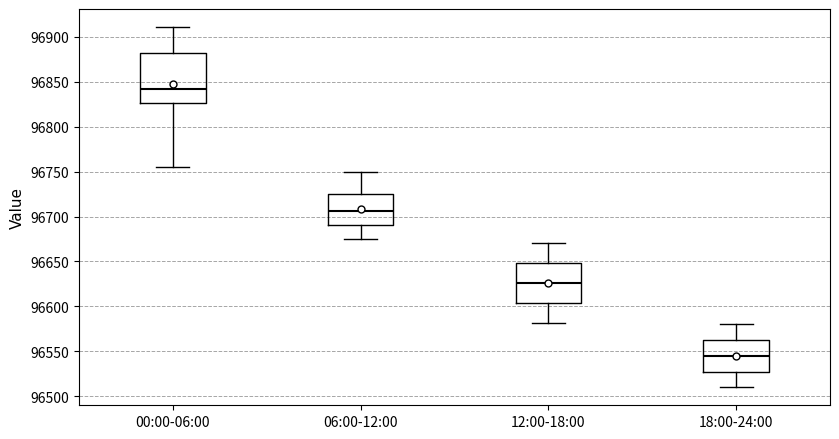

Where is the lower edge of the box for 00:00-06:00 on the y-axis? The values are not printed on the chart, so give them approximately, as read against the axis.

96825